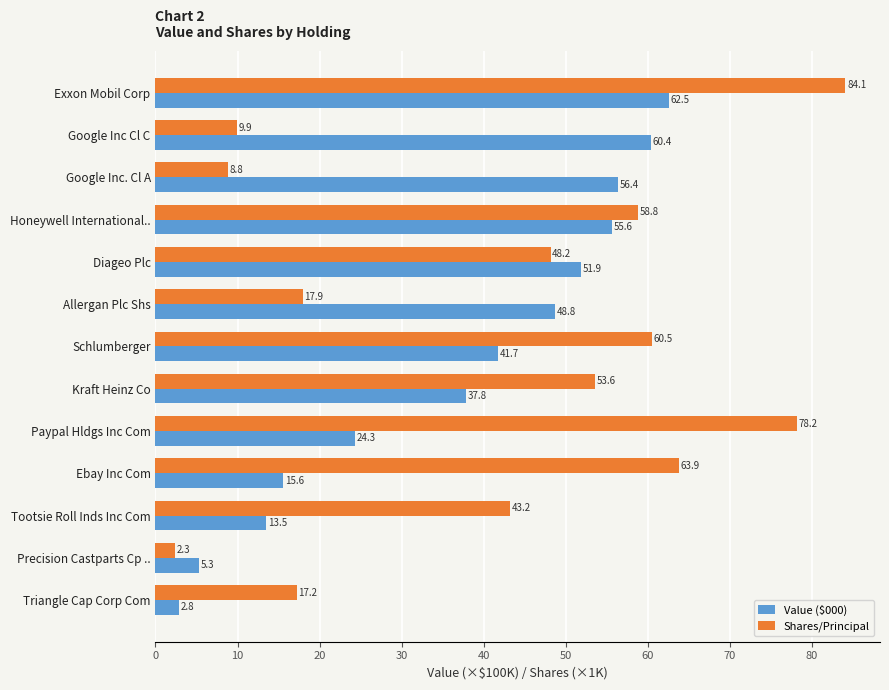

At which category is the sum across all series the highest?

Exxon Mobil Corp